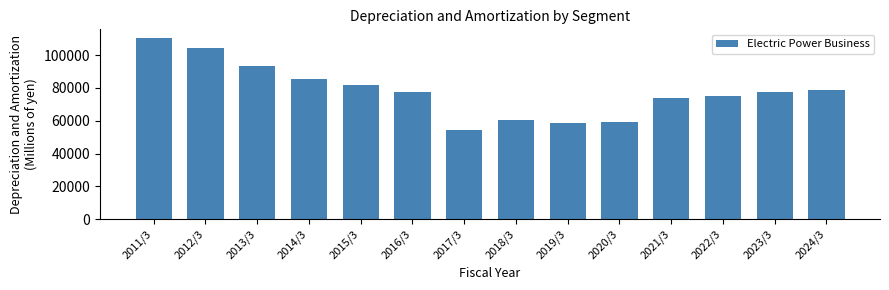

What is the greatest value displayed?

110179